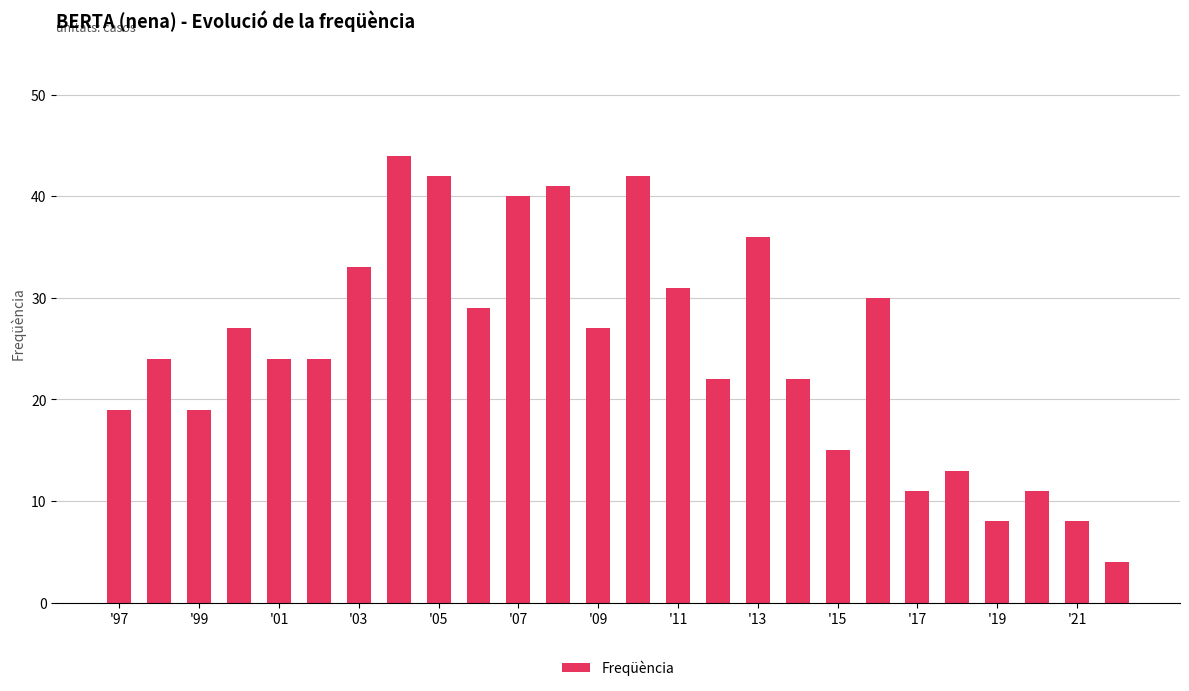

What is the value of the 14th bar from the left?

42